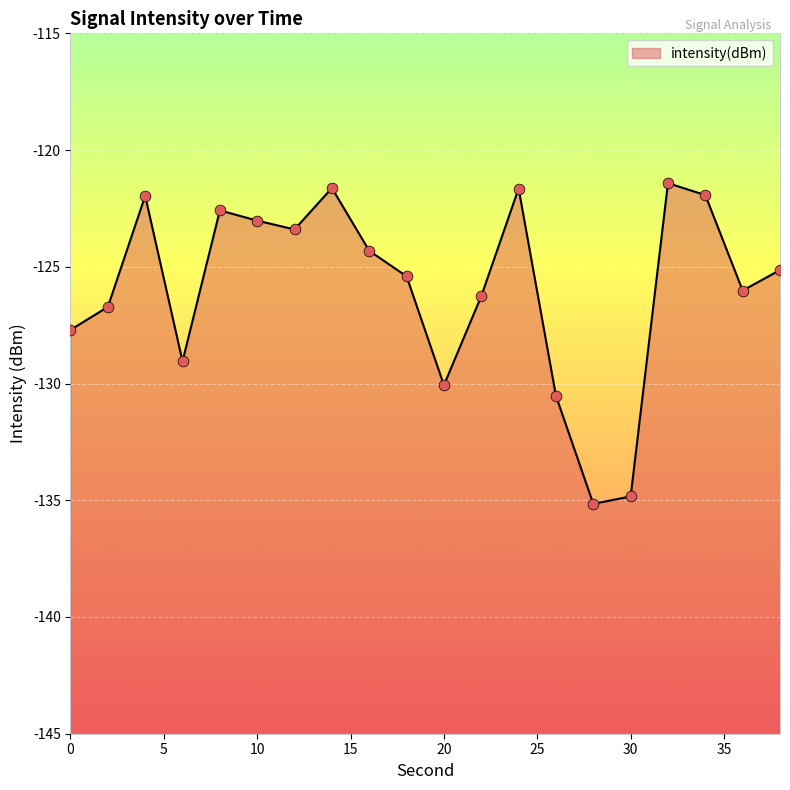

What is the change in value from 8 to 38?

-2.6